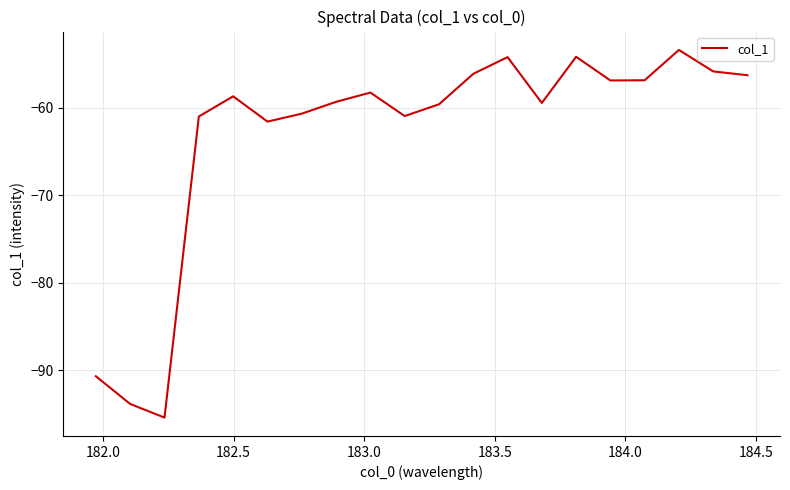

What is the difference between the maximum and minimum values?

42.0